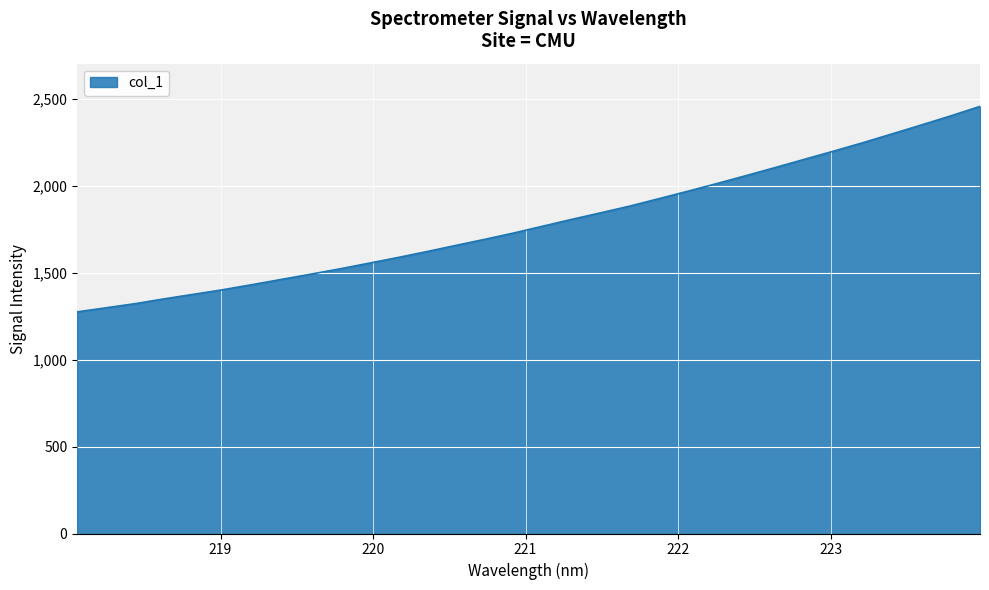

Does the chart have visible grid lines?

Yes